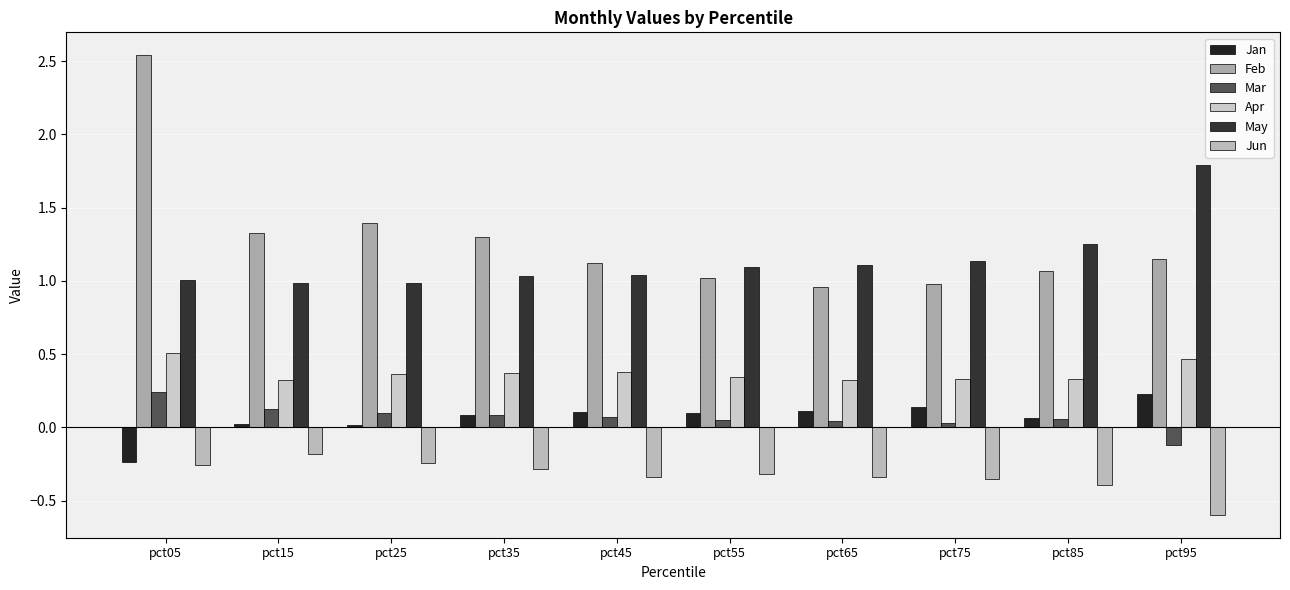

Reading left to right, transcribe all the data shown in this chart.

Jan: -0.2	0.0	0.0	0.1	0.1	0.1	0.1	0.1	0.1	0.2
Feb: 2.5	1.3	1.4	1.3	1.1	1.0	1.0	1.0	1.1	1.1
Mar: 0.2	0.1	0.1	0.1	0.1	0.0	0.0	0.0	0.1	-0.1
Apr: 0.5	0.3	0.4	0.4	0.4	0.3	0.3	0.3	0.3	0.5
May: 1.0	1.0	1.0	1.0	1.0	1.1	1.1	1.1	1.2	1.8
Jun: -0.3	-0.2	-0.2	-0.3	-0.3	-0.3	-0.3	-0.4	-0.4	-0.6